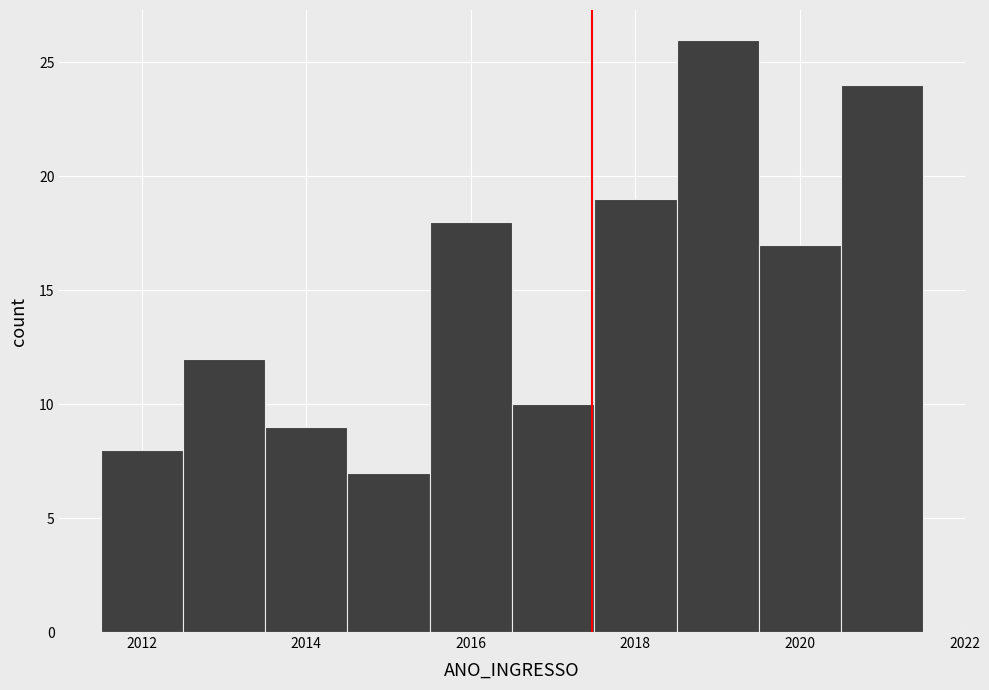

Which range on the x-axis has the tallest bar?

2018.5 to 2019.5